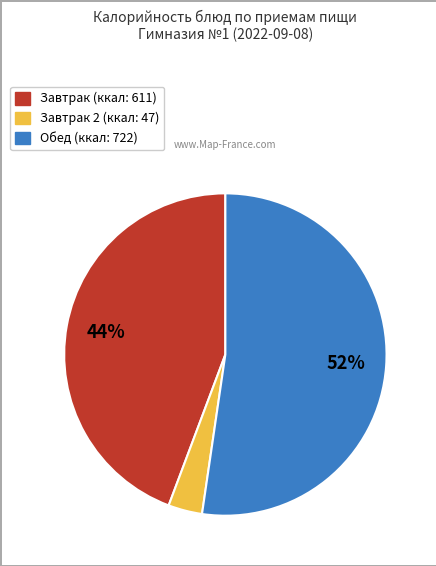

Count the number of slices in the pie.

3